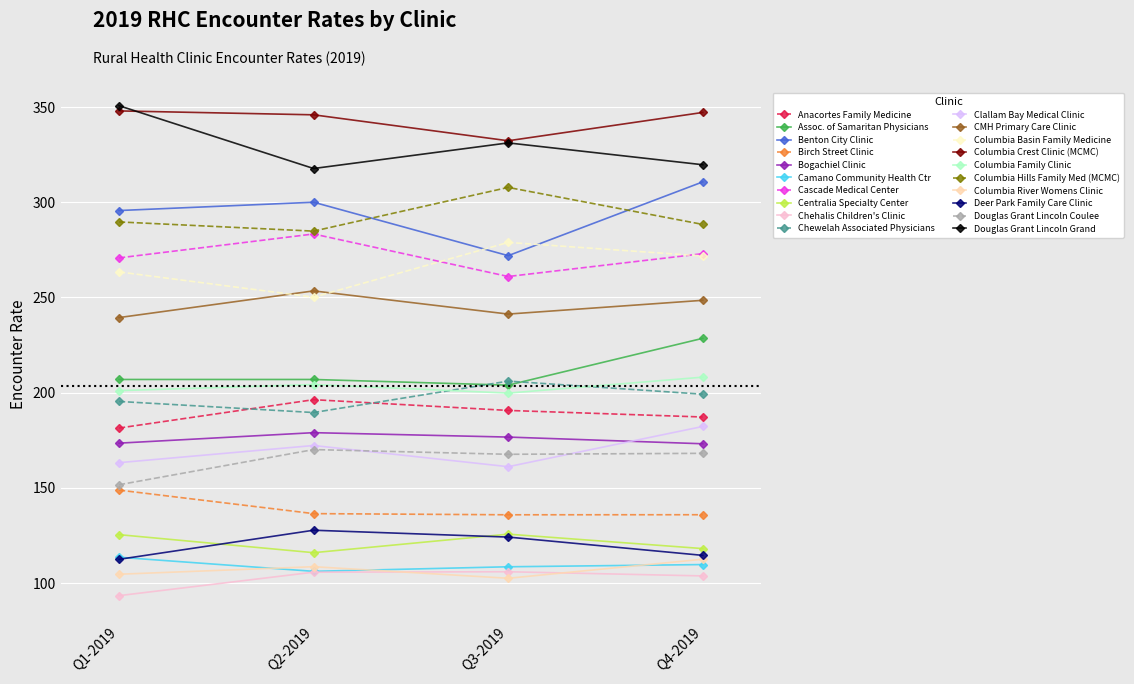

What is the lowest value of the Columbia Hills Family Med (MCMC) series?

284.8